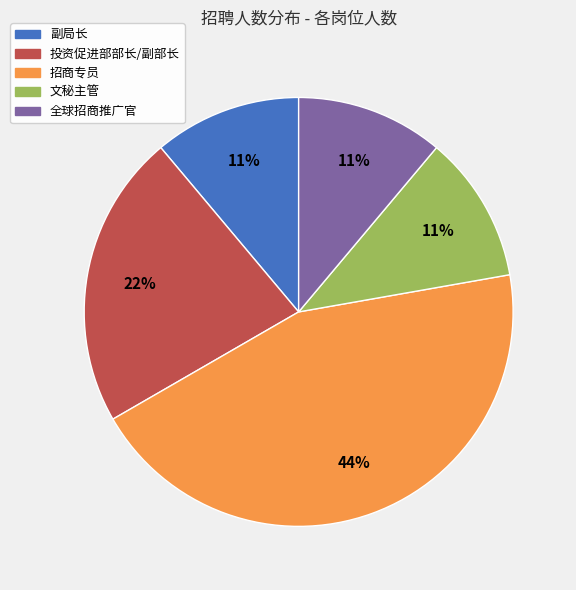

To the nearest percent, what is the difference between the largest and smallest slice percentages?

33%